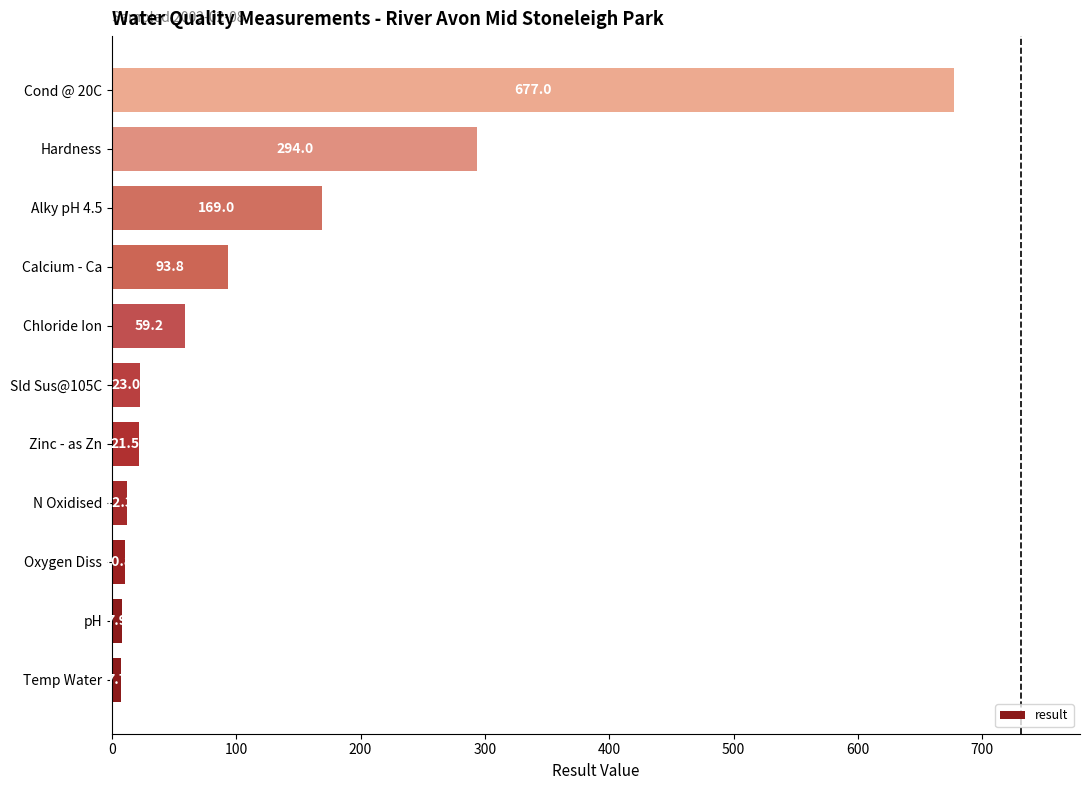

Where is the data nearest to the value 342?

Hardness